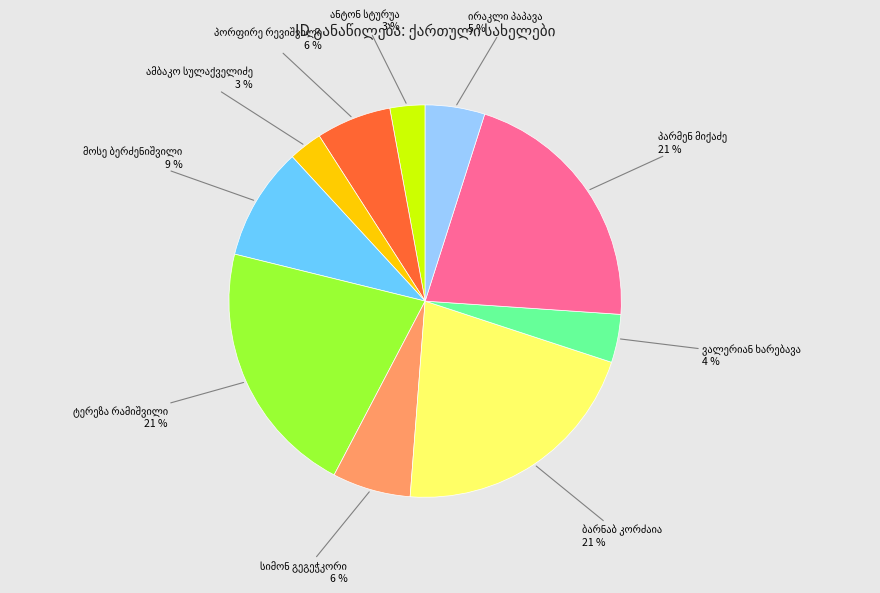

Does any single category account for the majority?

No